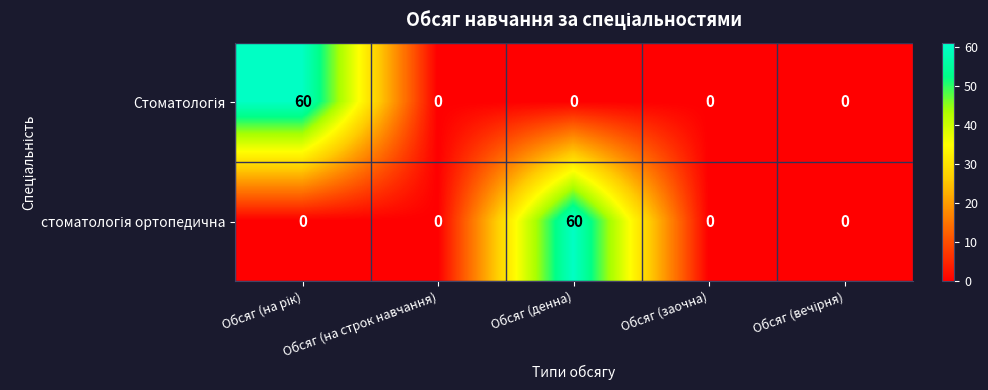

What is the maximum value shown in the chart?

60